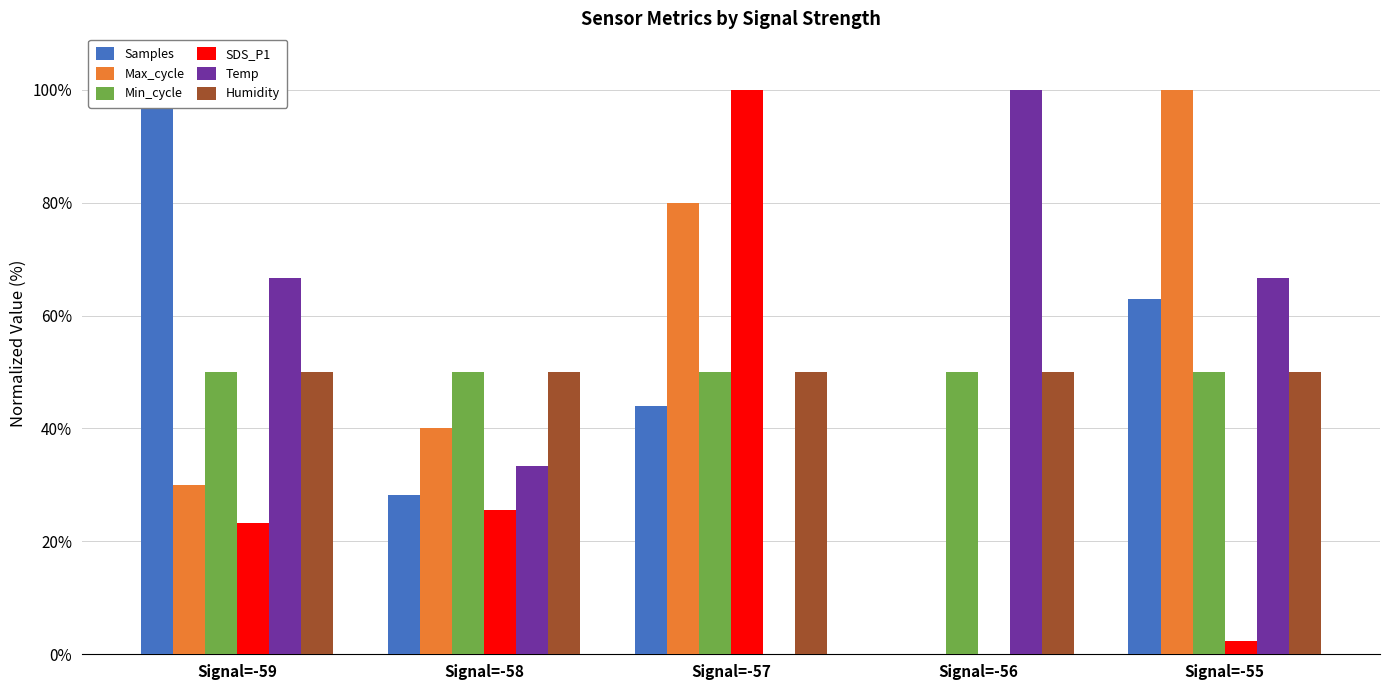

Where does the Max_cycle series first go above 40?

Signal=-57